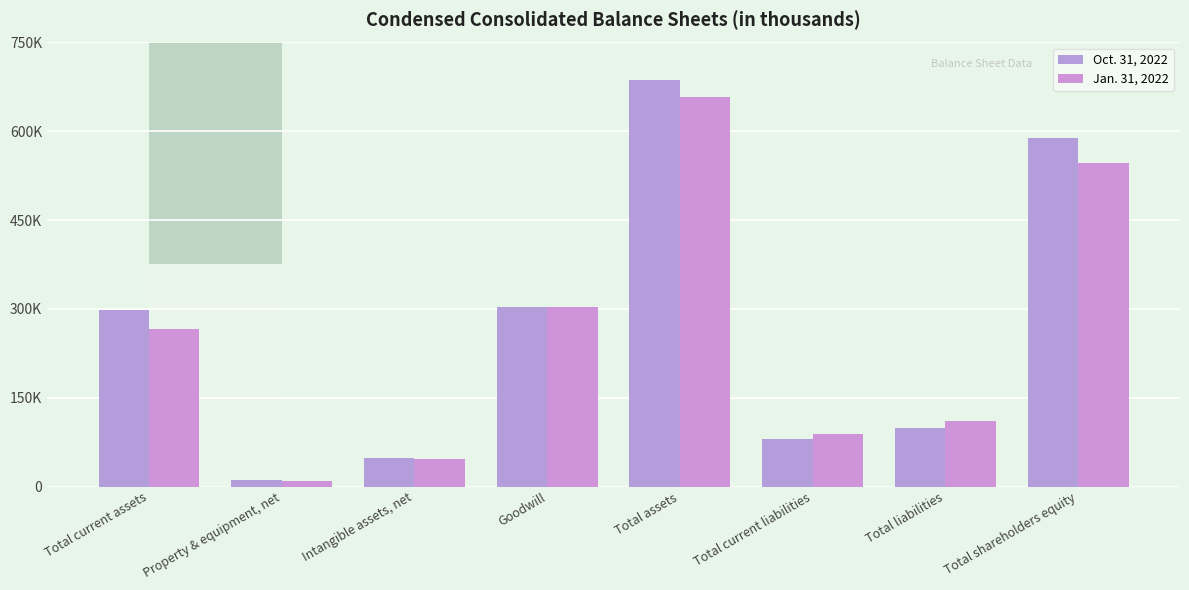

Which series has the largest total across all categories?

Oct. 31, 2022